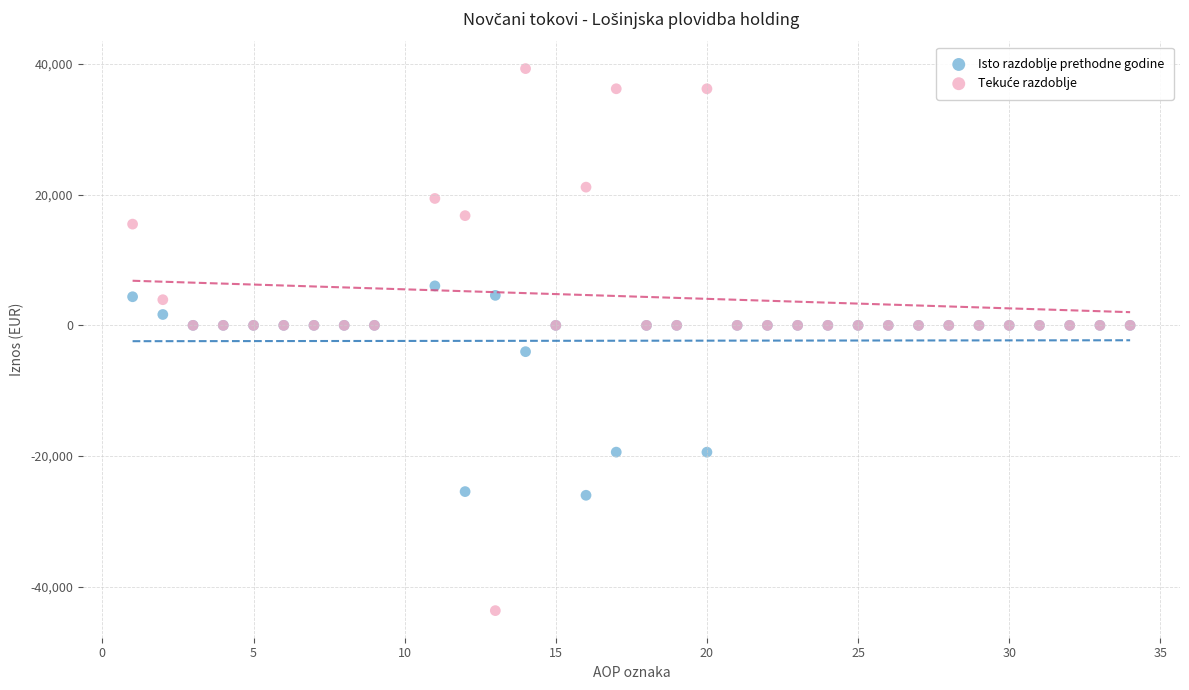

In the Isto razdoblje prethodne godine series, what Y value is closest to -9984?

-4028